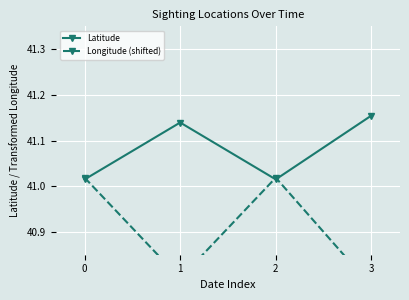

Which series has the largest total across all categories?

Latitude